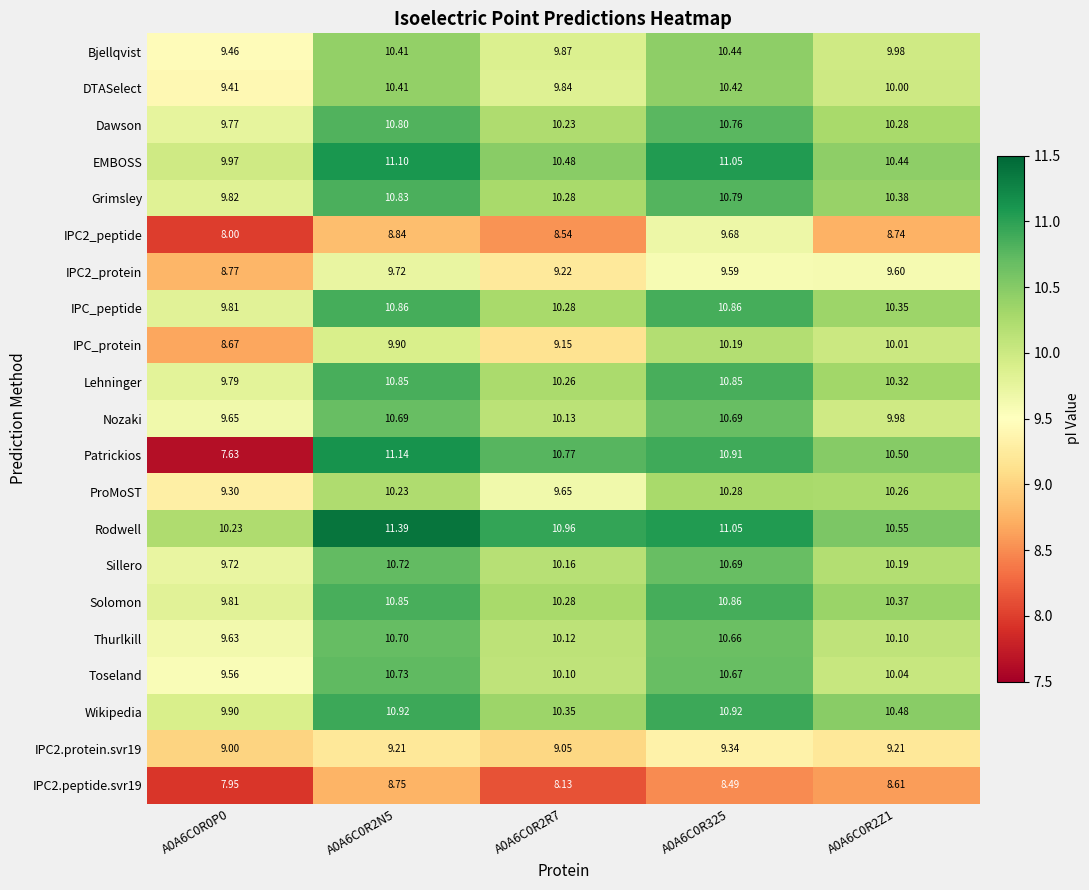

Which series has the largest total across all categories?

Rodwell